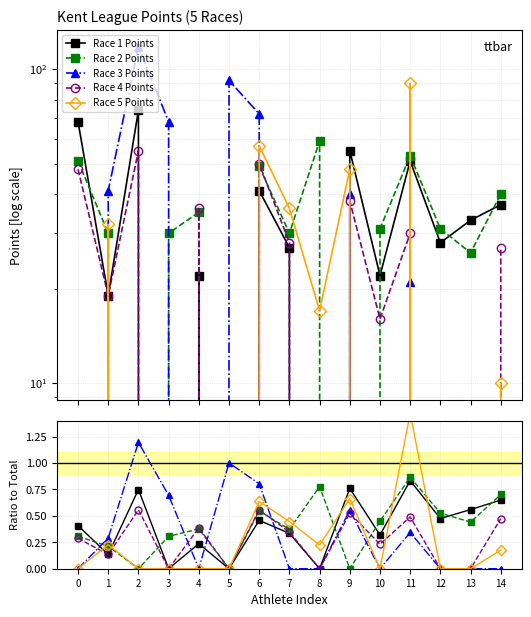

Reading right to left, extract all data points from this chart.

Race 1 Points: 0.6	0.6	0.5	0.8	0.3	0.8	0.0	0.3	0.5	0.0	0.2	0.0	0.7	0.1	0.4
Race 2 Points: 0.7	0.4	0.5	0.9	0.4	0.0	0.8	0.4	0.5	0.0	0.4	0.3	0.0	0.2	0.3
Race 3 Points: 0.0	0.0	0.0	0.3	0.0	0.6	0.0	0.0	0.8	1.0	0.0	0.7	1.2	0.3	0.0
Race 4 Points: 0.5	0.0	0.0	0.5	0.2	0.5	0.0	0.3	0.6	0.0	0.4	0.0	0.6	0.1	0.3
Race 5 Points: 0.2	0.0	0.0	1.5	0.0	0.7	0.2	0.4	0.6	0.0	0.0	0.0	0.0	0.2	0.0